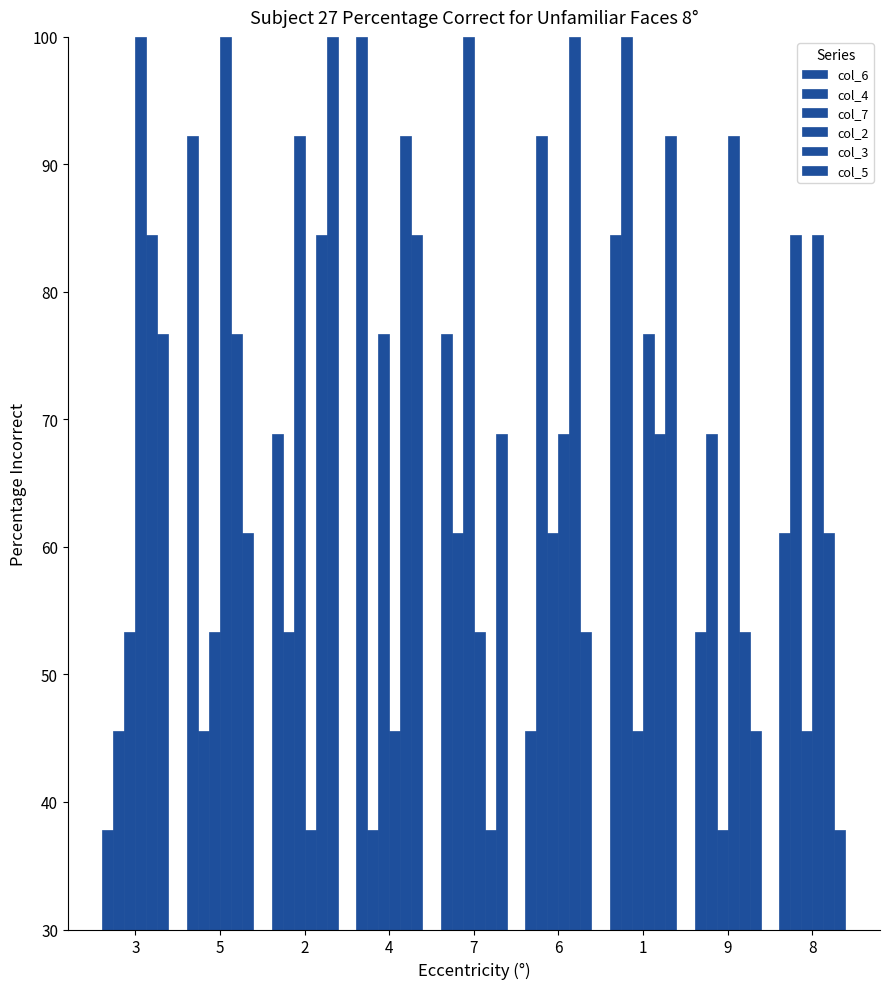

How many bars are there in each group?

6